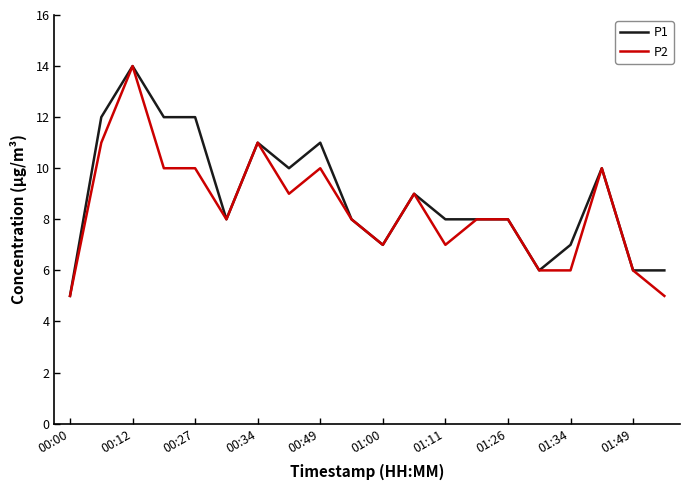

What is the minimum value shown in the chart?

5